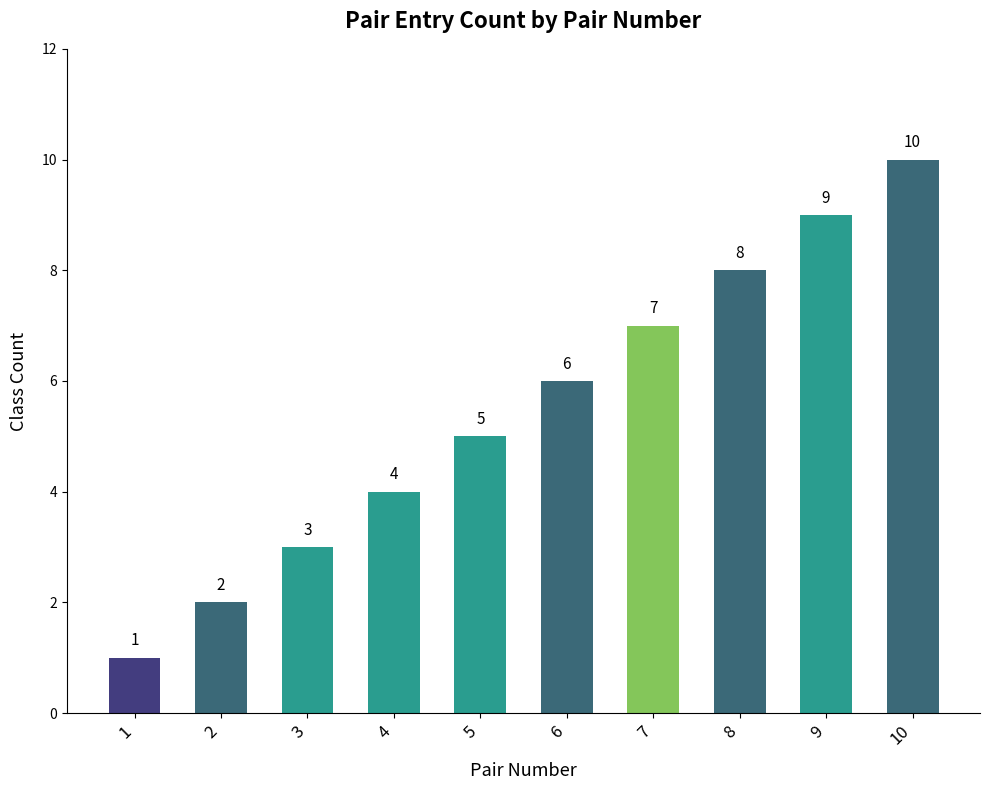

The value at 8 is 8. True or false?

True